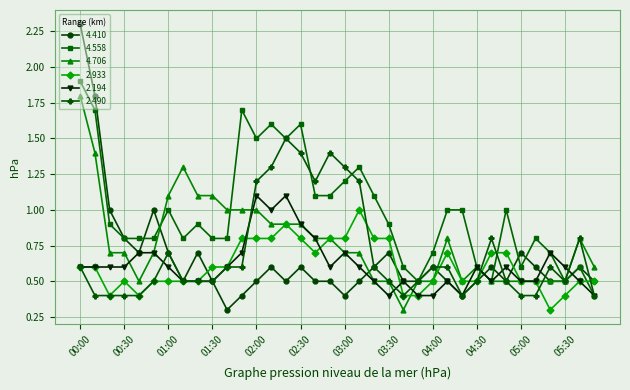

True or false: 4.410 has more than 1 interior local peaks.

True